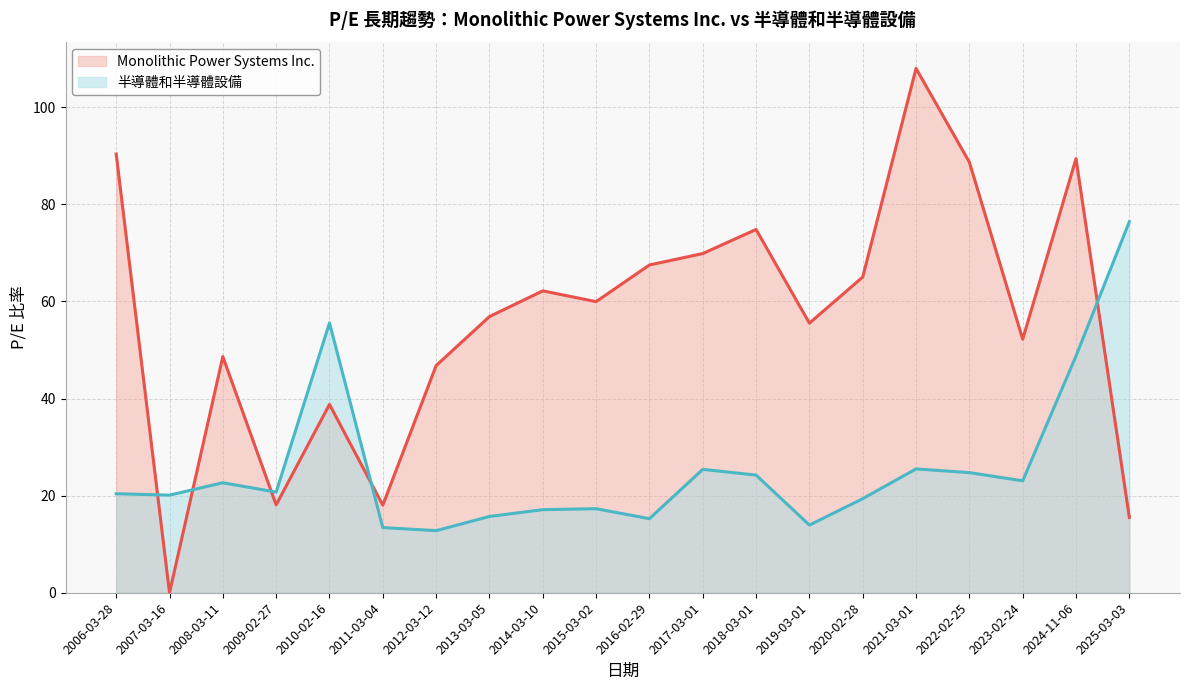

What is the approximate value of Monolithic Power Systems Inc. at 2022-02-25?

88.7